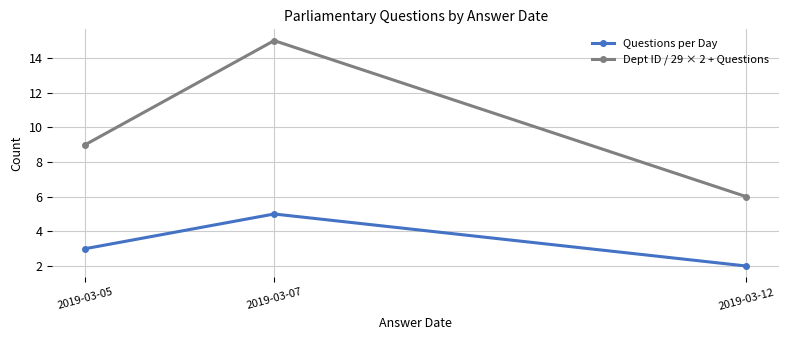

What is the difference between the Questions per Day values at 2019-03-12 and 2019-03-05?

1